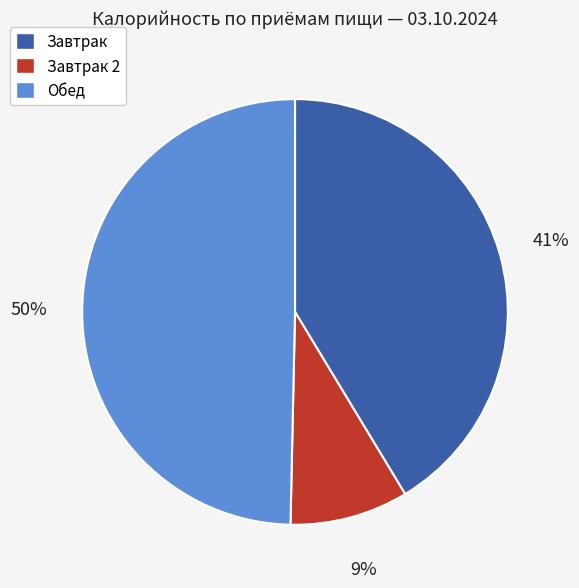

Do Завтрак and Обед together represent more than half of the pie?

Yes